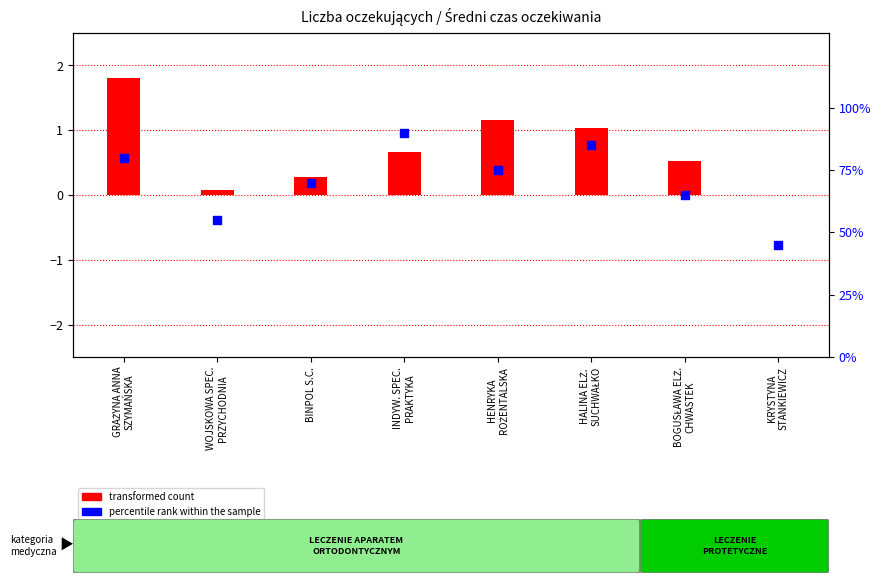

Is the value of transformed count at BINPOL S.C. greater than the value of percentile rank within the sample at KRYSTYNA
STANKIEWICZ?

No